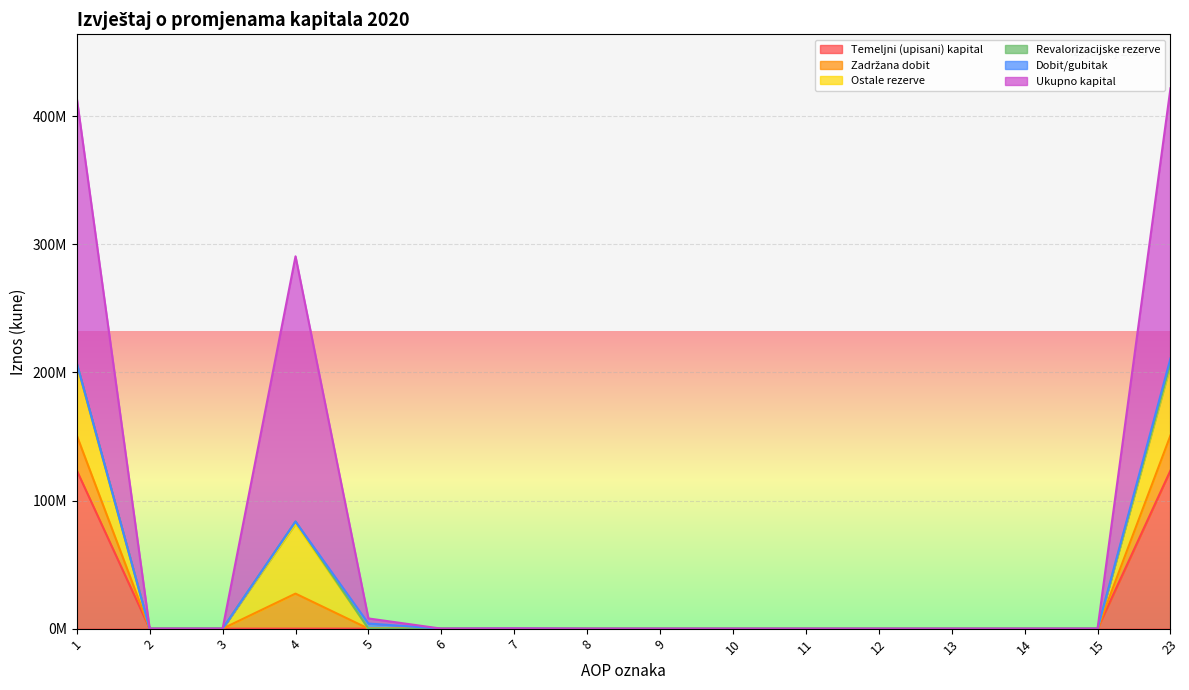

Is it true that Dobit/gubitak equals 2086773 at 11?

False